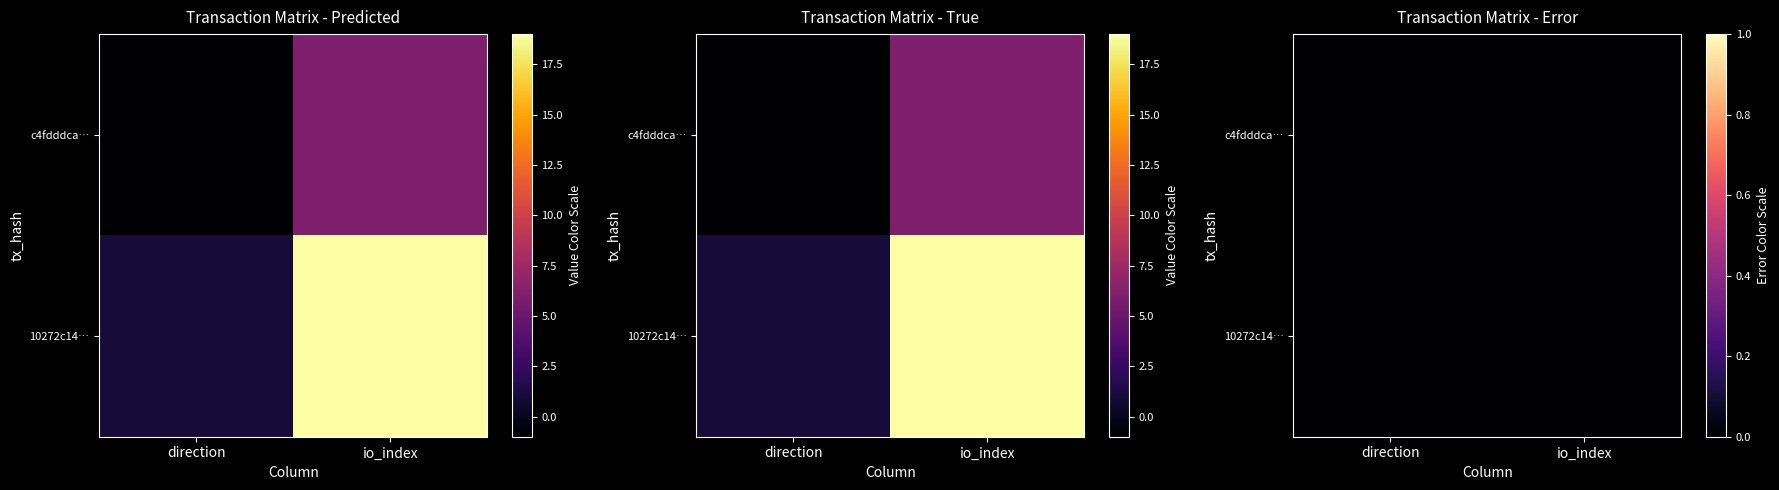

What is the difference between the 10272c14ee3f31993b1c073a38887bb0ea5c793 values at 0 and 1?

18